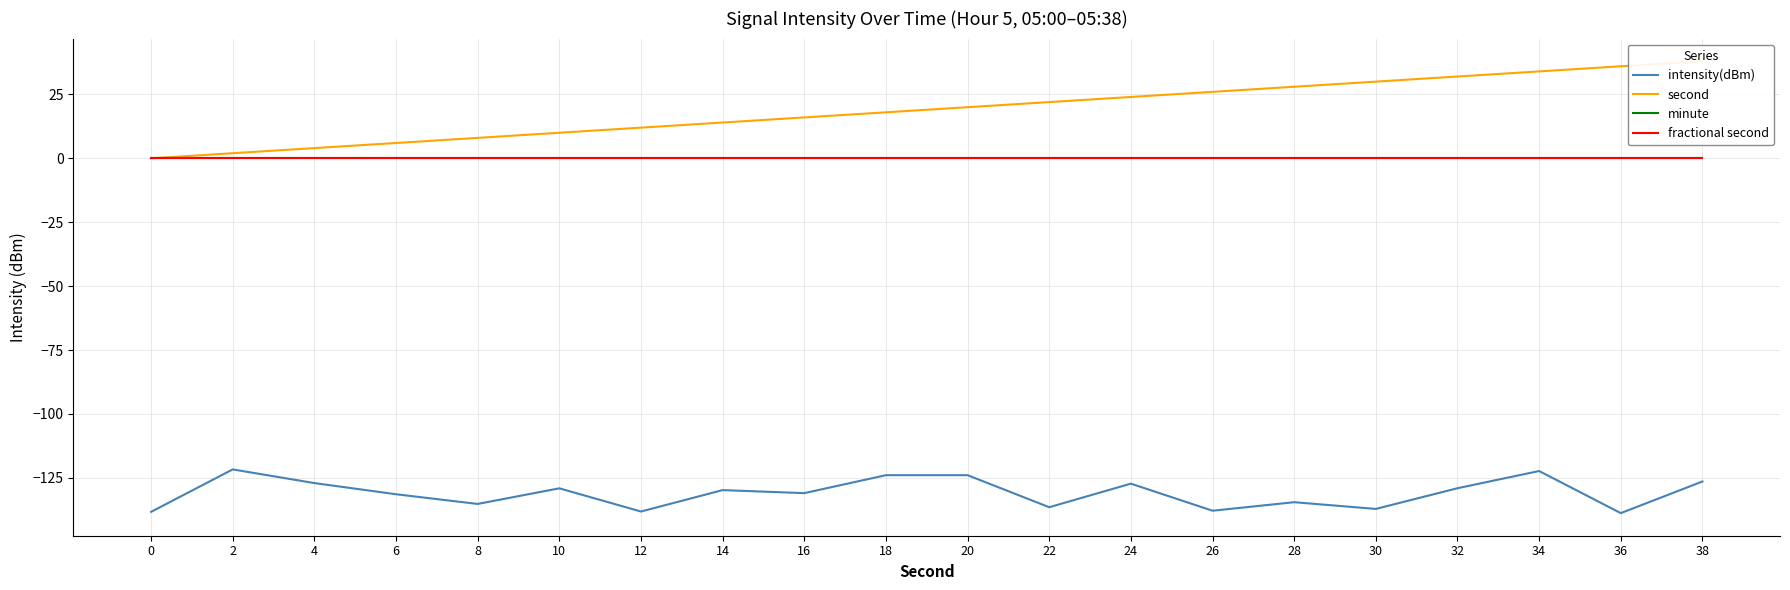

True or false: intensity(dBm) and minute intersect in this chart.

False